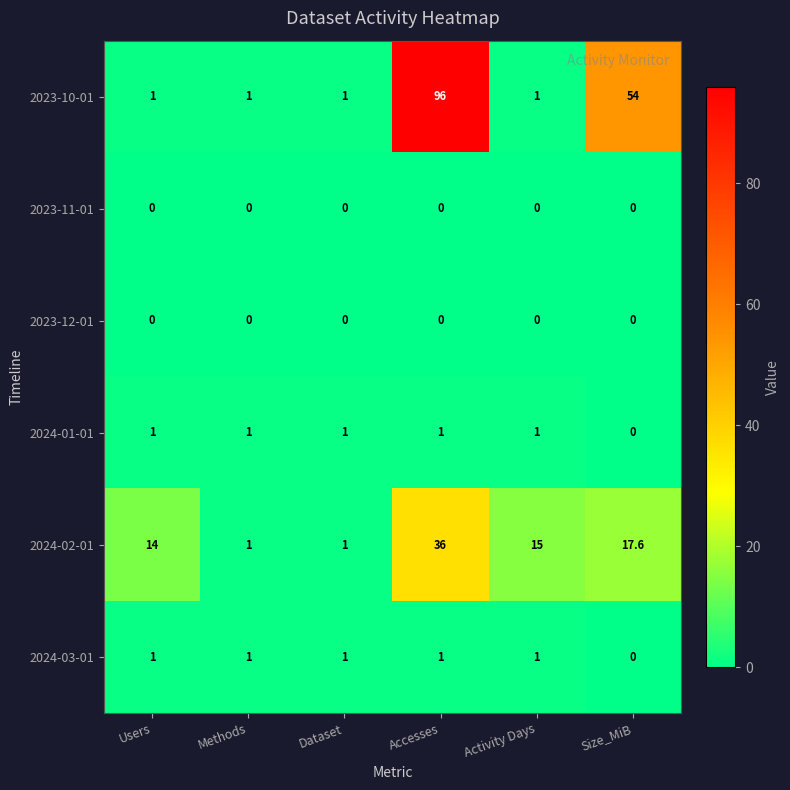

The 2024-03-01 series shows 0.5 at Activity Days. True or false?

False